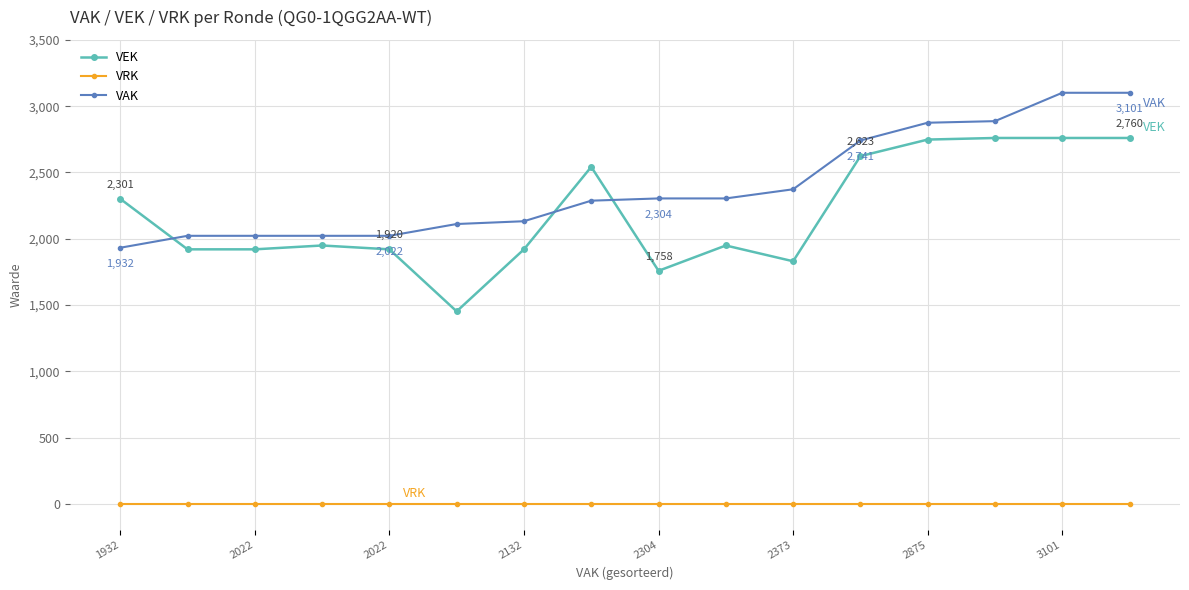

True or false: VEK has more than 1 interior local peaks.

True